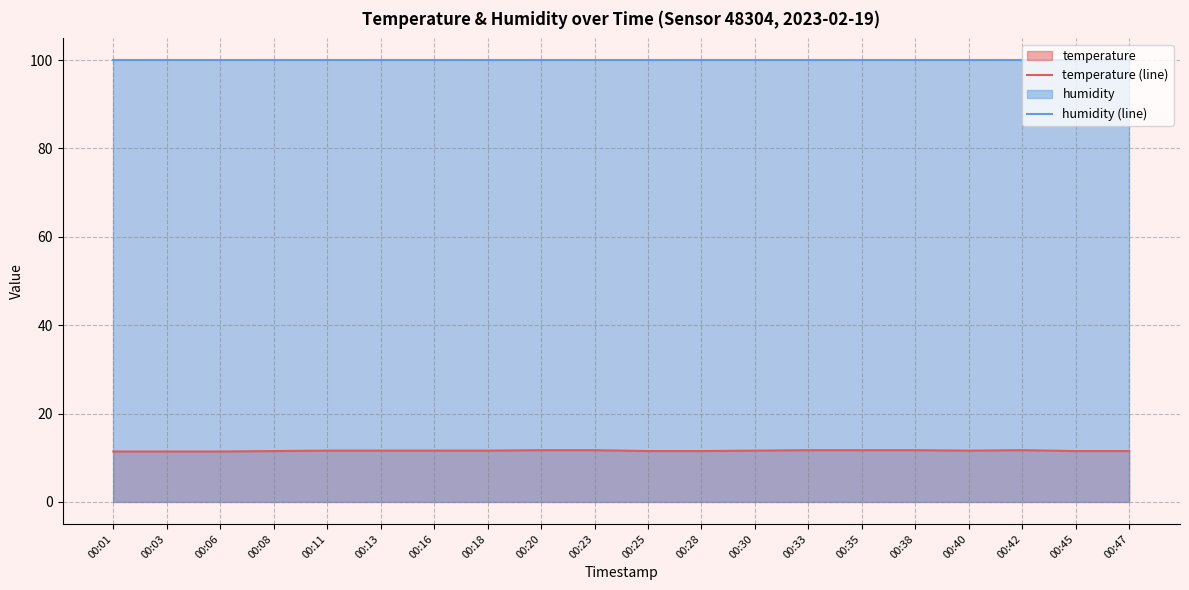

Between 00:18 and 00:06, which is larger?

00:18